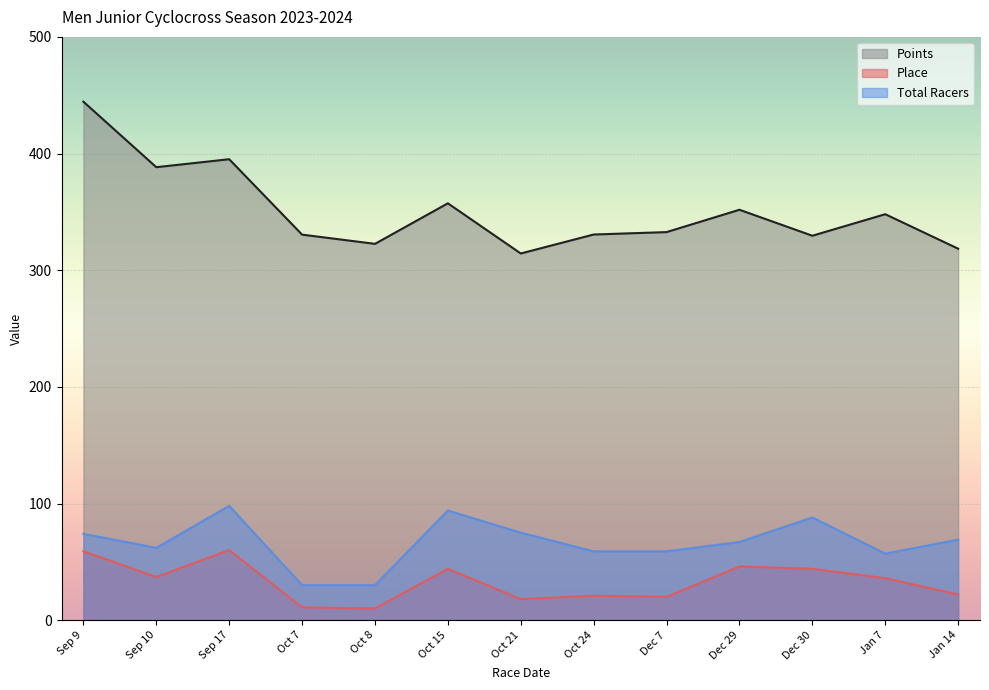

What is the minimum value shown in the chart?

10.0